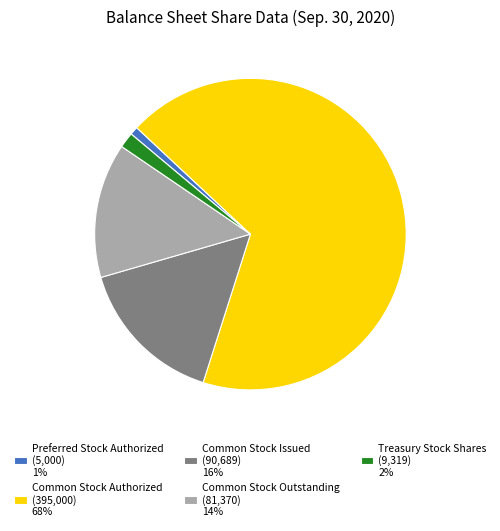

Count the number of slices in the pie.

5